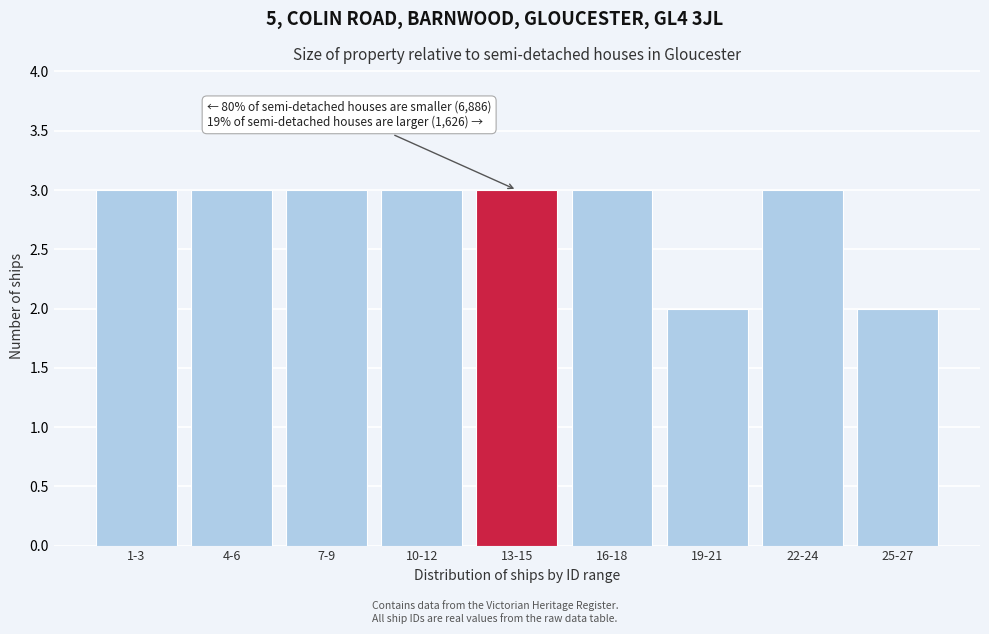

Reading left to right, transcribe all the data shown in this chart.

1-3=3	4-6=3	7-9=3	10-12=3	13-15=3	16-18=3	19-21=2	22-24=3	25-27=2